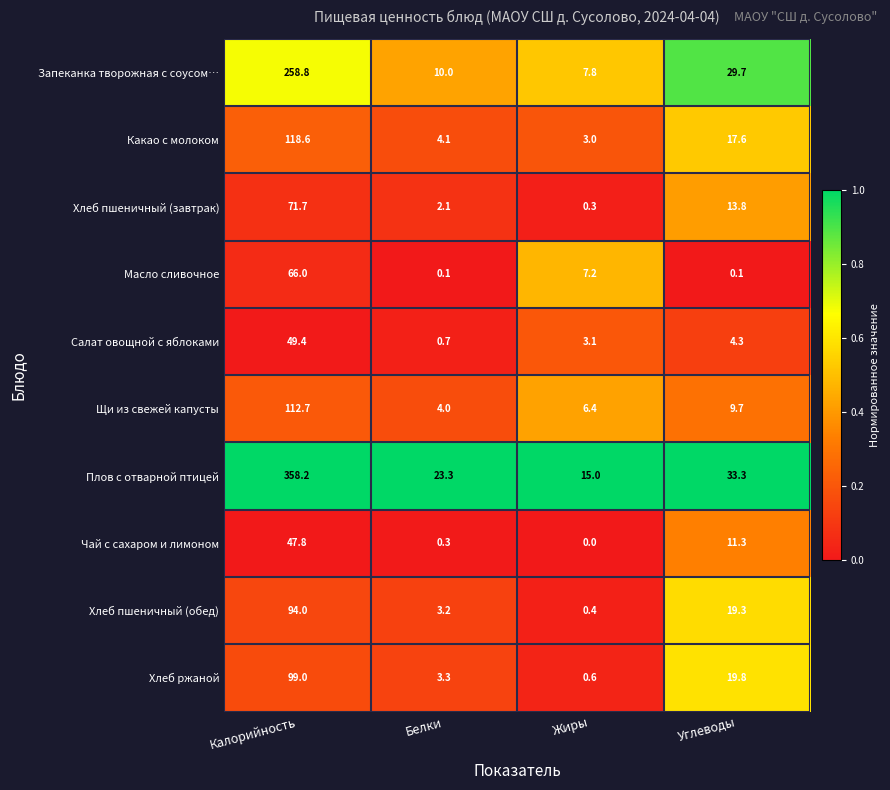

Which series has the widest spread of values?

Плов с отварной птицей